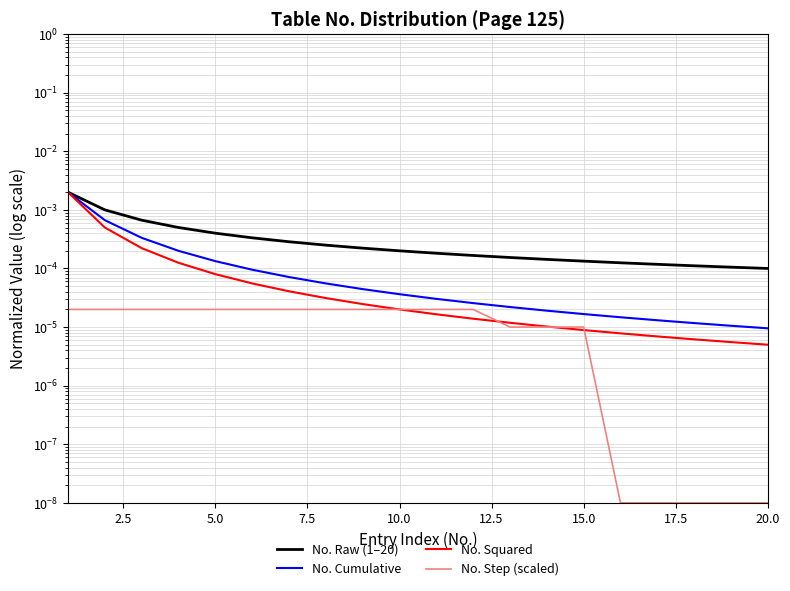

Which series has the largest total across all categories?

No. Raw (1–20)